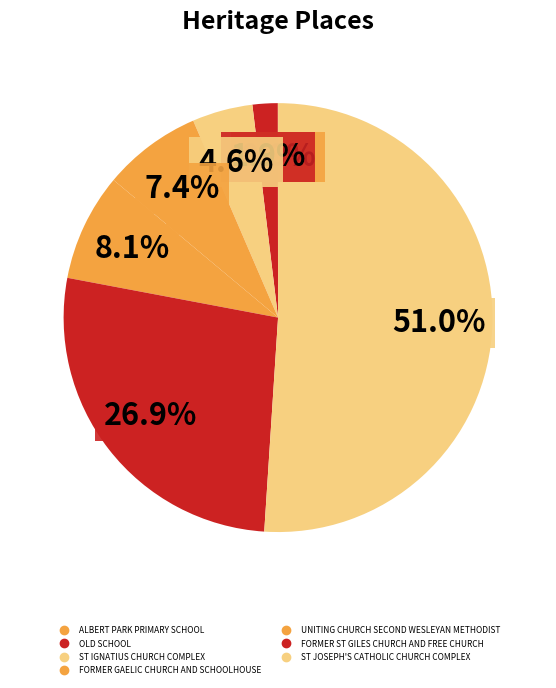

Which category has the smallest portion of the pie?

ALBERT PARK PRIMARY SCHOOL